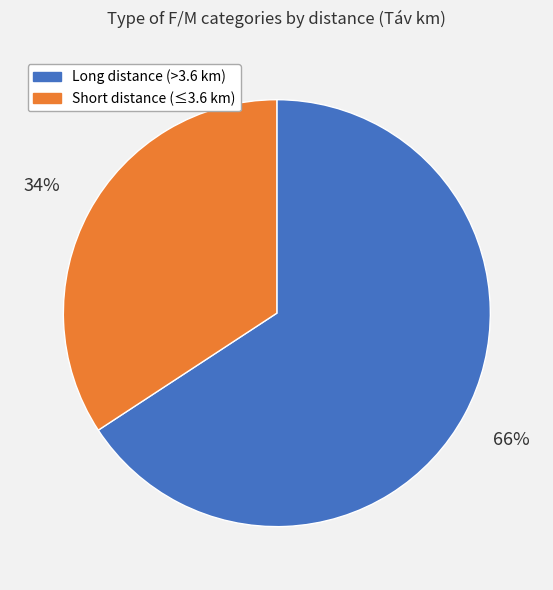

To the nearest percent, what is the difference between the largest and smallest slice percentages?

32%